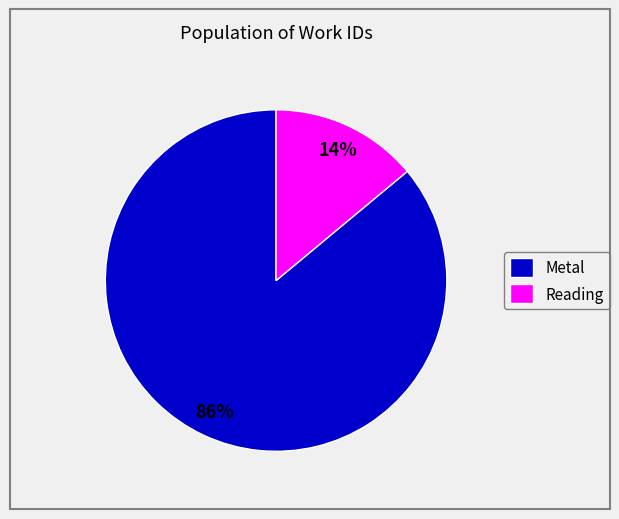

Is it true that Reading is 8% of the pie?

False